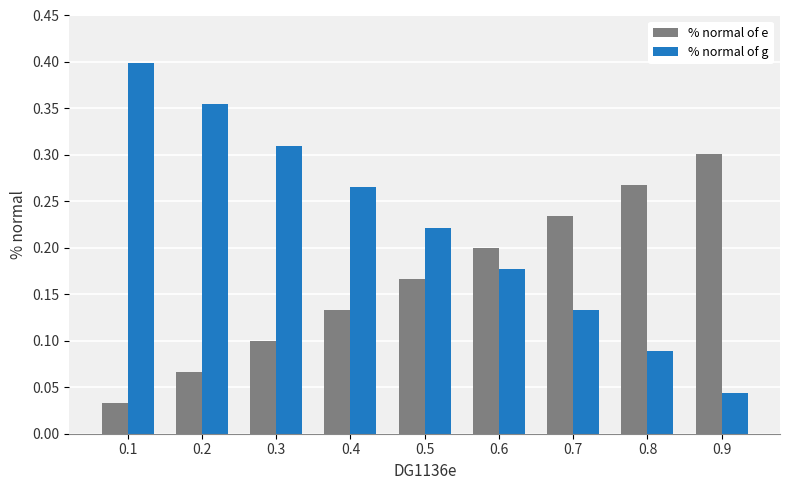

Are the bars horizontal?

No